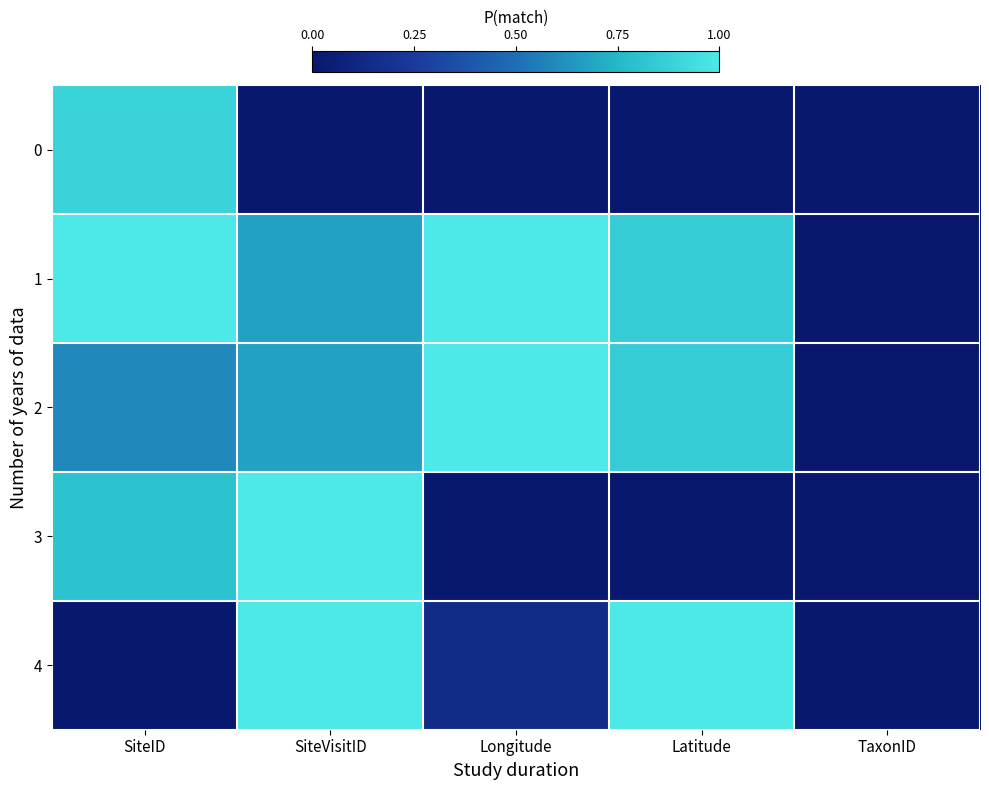

Reading right to left, transcribe all the data shown in this chart.

0: TaxonID=0.0	Latitude=0.0	Longitude=0.0	SiteVisitID=0.0	SiteID=0.9
1: TaxonID=0.0	Latitude=0.9	Longitude=1.0	SiteVisitID=0.7	SiteID=1.0
2: TaxonID=0.0	Latitude=0.9	Longitude=1.0	SiteVisitID=0.7	SiteID=0.6
3: TaxonID=0.0	Latitude=0.0	Longitude=0.0	SiteVisitID=1.0	SiteID=0.8
4: TaxonID=0.0	Latitude=1.0	Longitude=0.1	SiteVisitID=1.0	SiteID=0.0